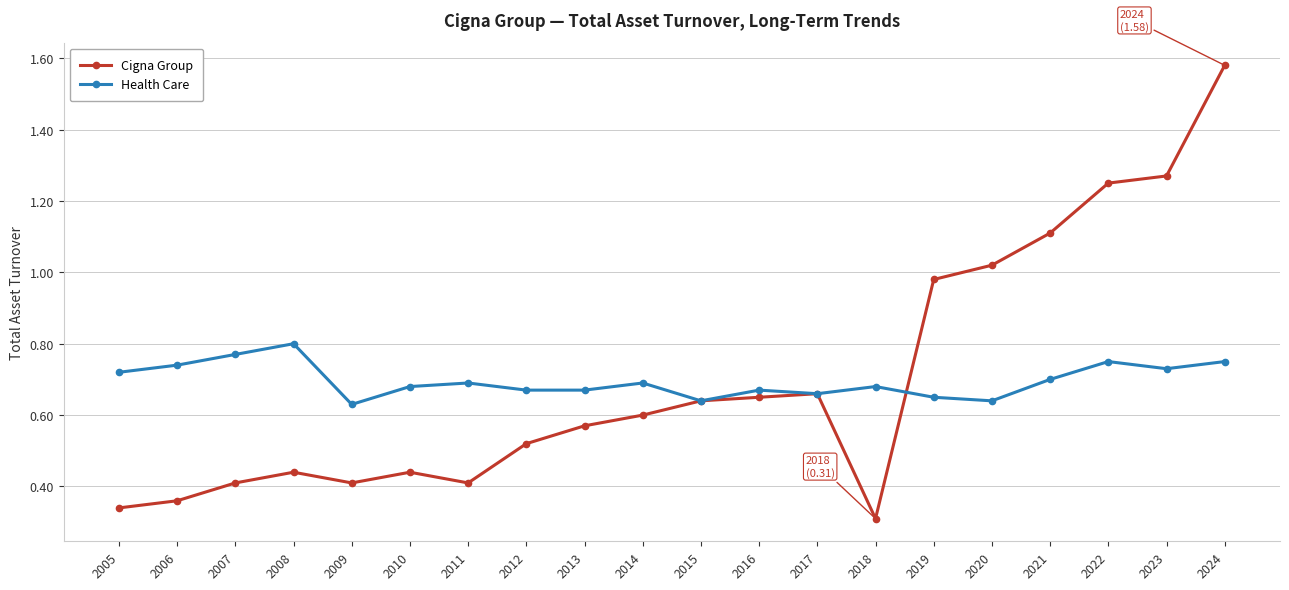

After their last crossing, which series has the higher values: Health Care or Cigna Group?

Cigna Group